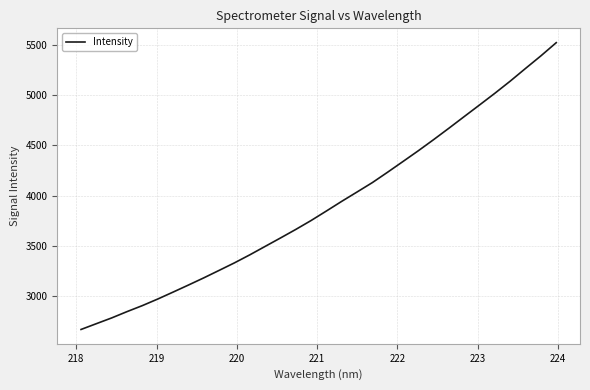

What is the difference between the maximum and minimum values?

2859.4